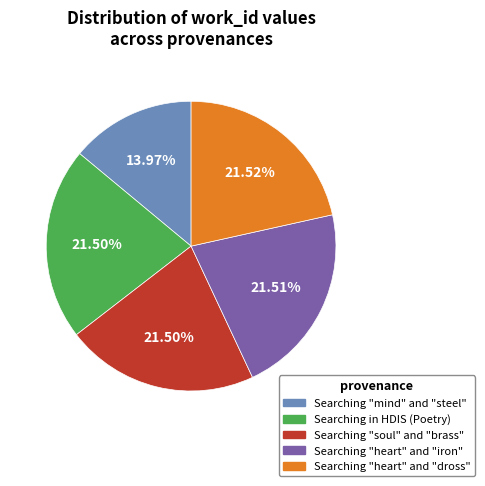

What is the smallest slice in the pie chart?

Searching "mind" and "steel"